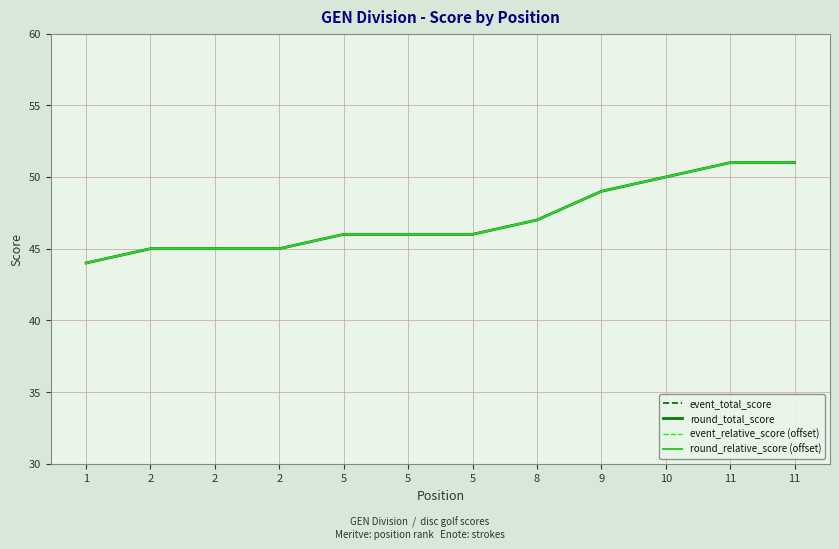

Which series has the largest total across all categories?

event_total_score